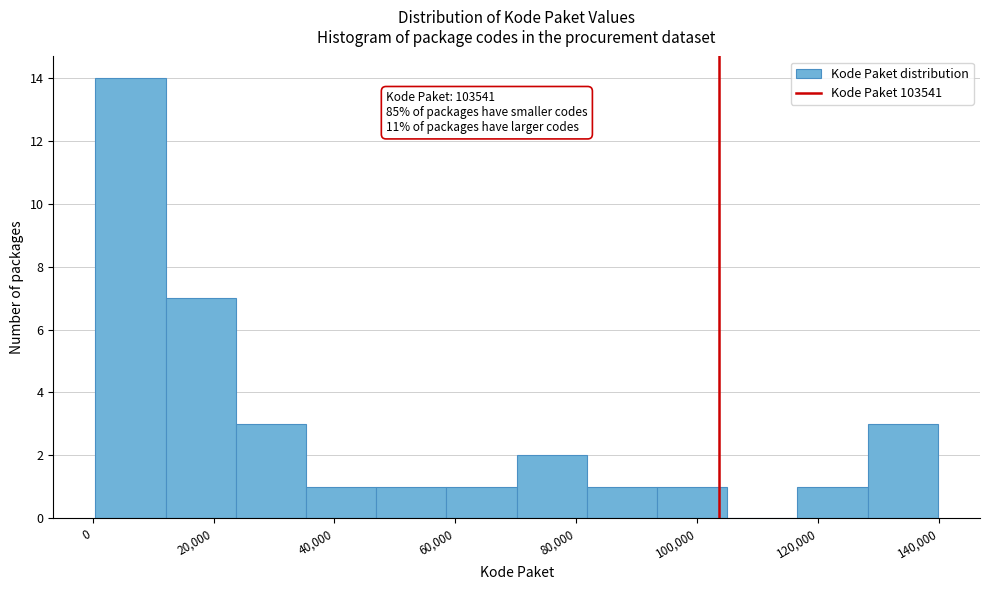

Over which range of the x-axis is the bar tallest?

0 to 12000